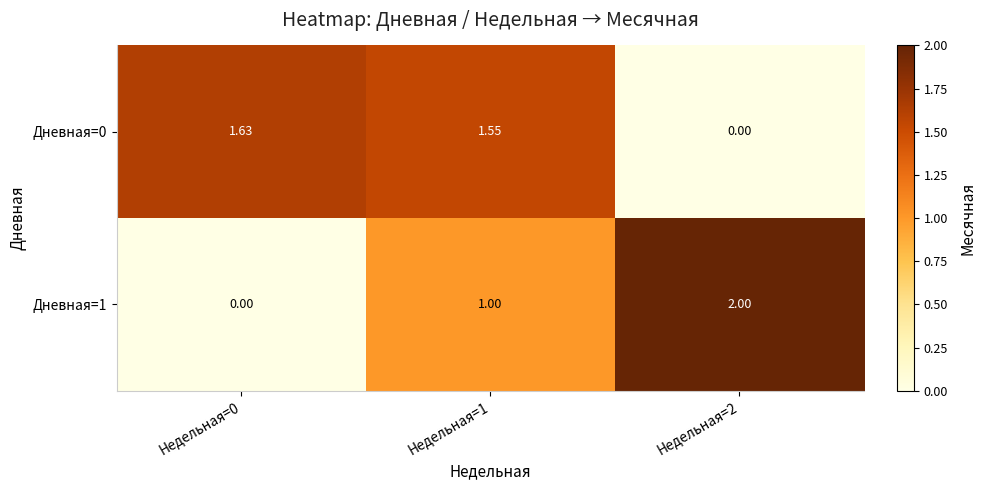

What is the maximum value shown in the chart?

2.0